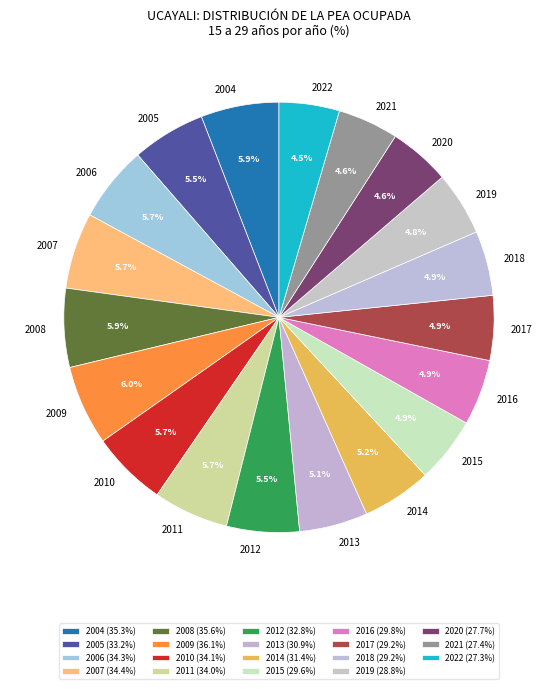

Do 2015 and 2016 together represent more than half of the pie?

No